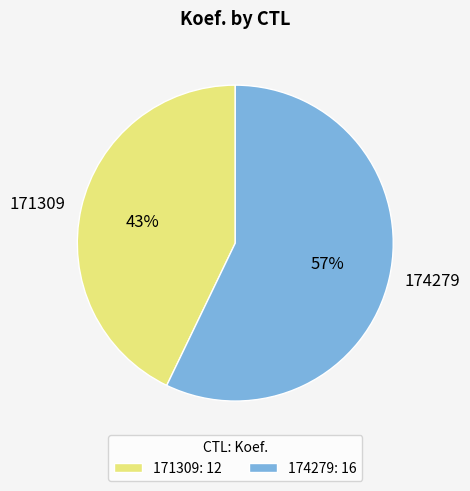

What is the ratio of the value at 174279 to the value at 171309?

1.3